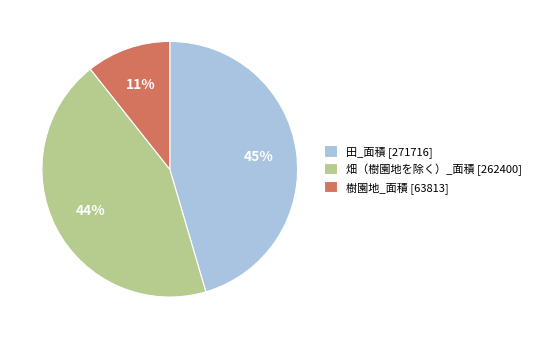

Does 畑（樹園地を除く）_面積 represent more than half of the total?

No